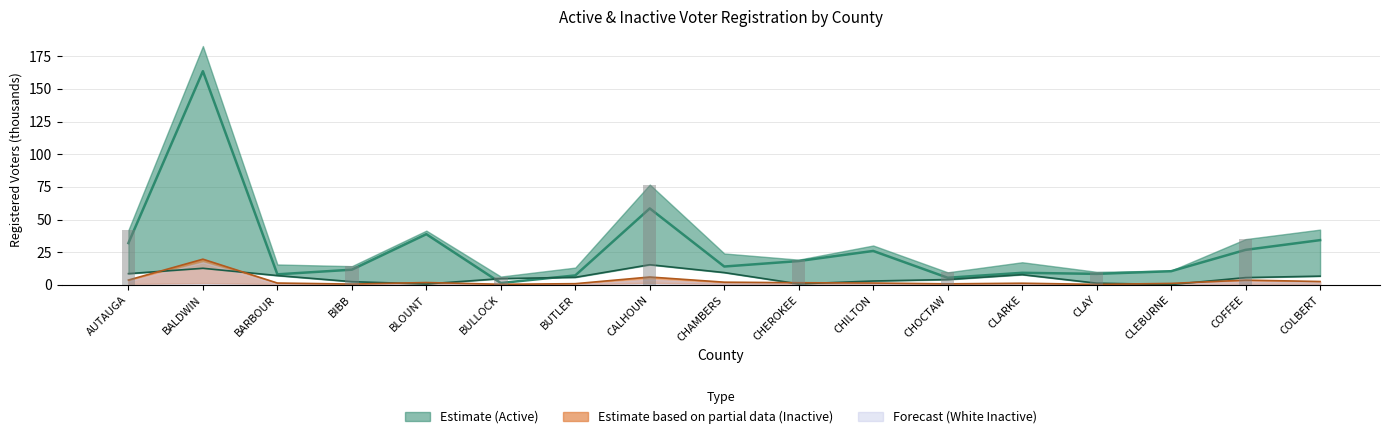

Does the chart contain any negative values?

No